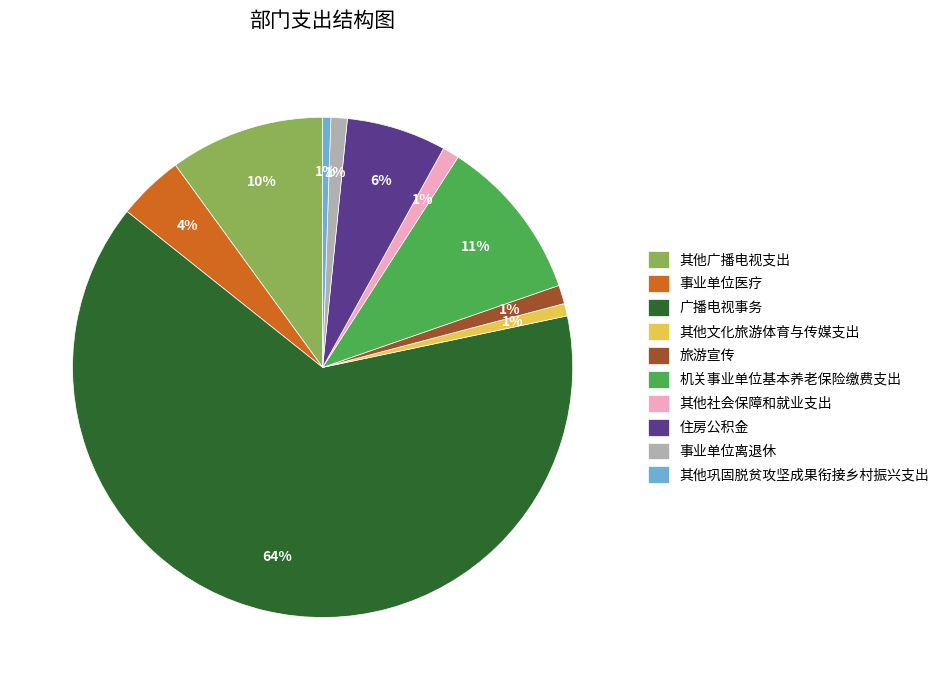

Does 其他社会保障和就业支出 account for over 50% of the chart?

No